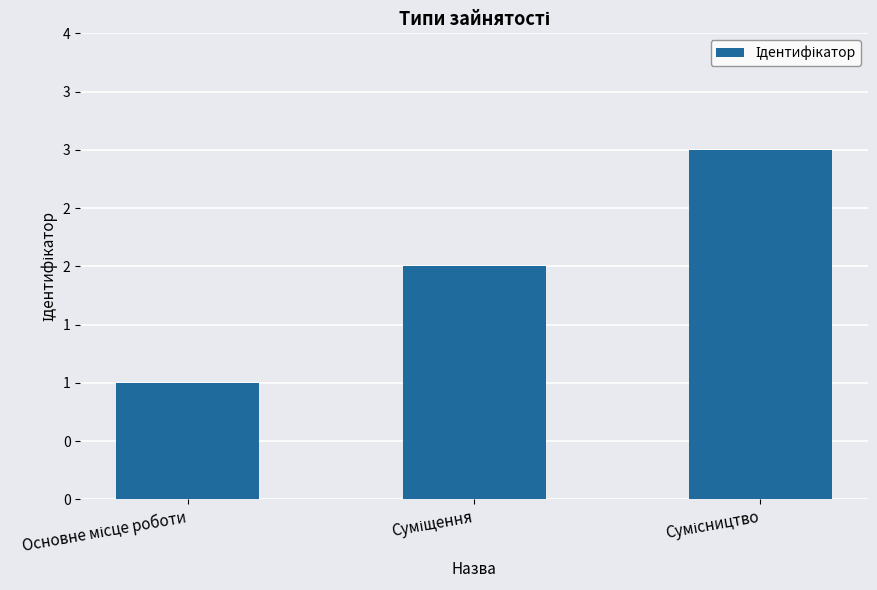

What is the average value?

2